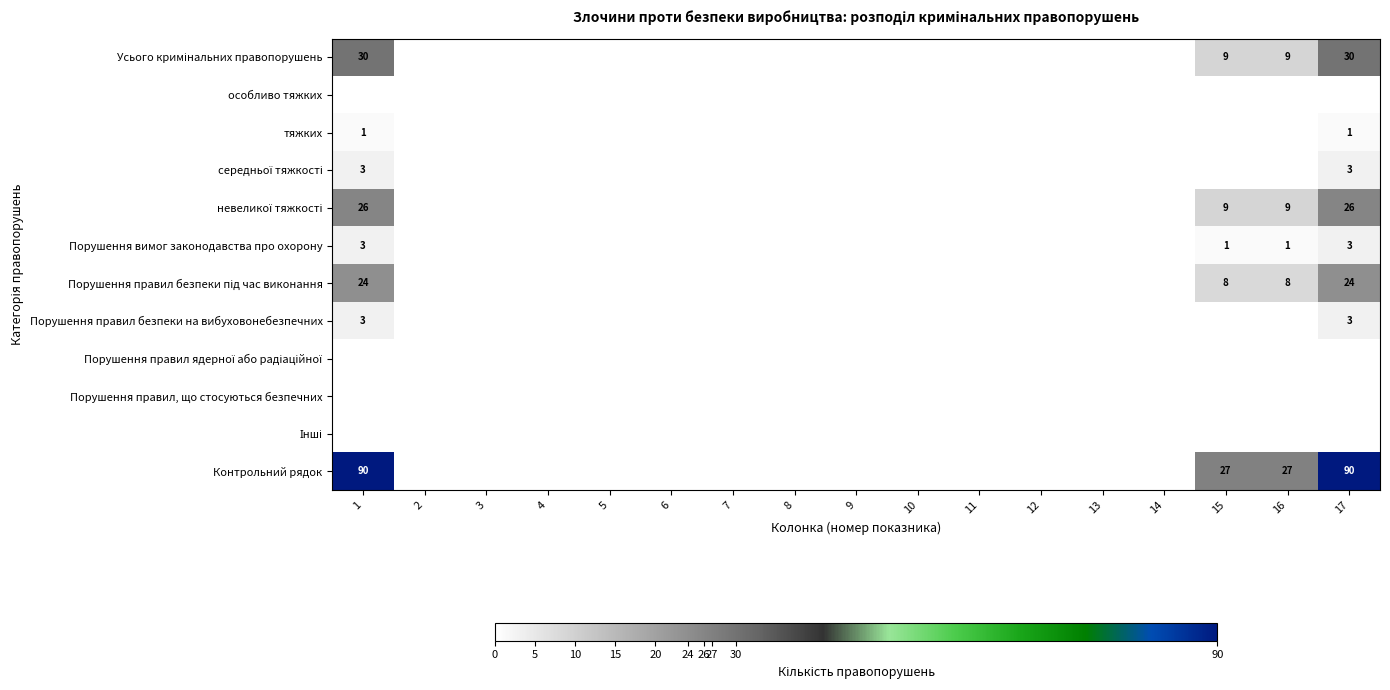

The value of Порушення вимог законодавства про охорону at 1 is 1. True or false?

False